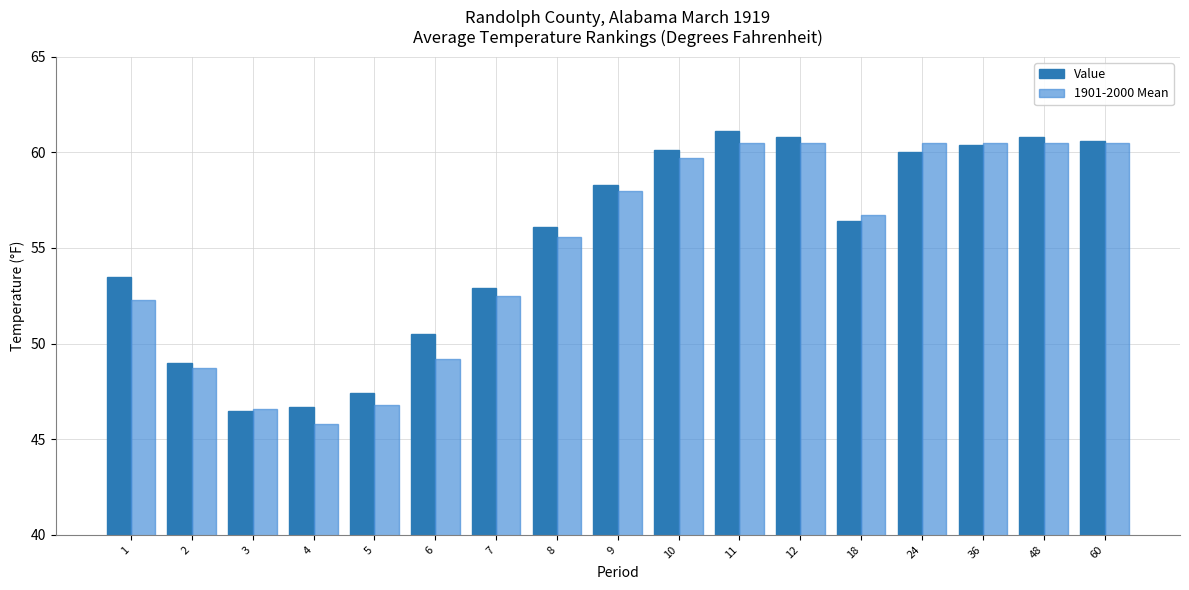

True or false: 1901-2000 Mean has a value of 14.5 at 2.

False